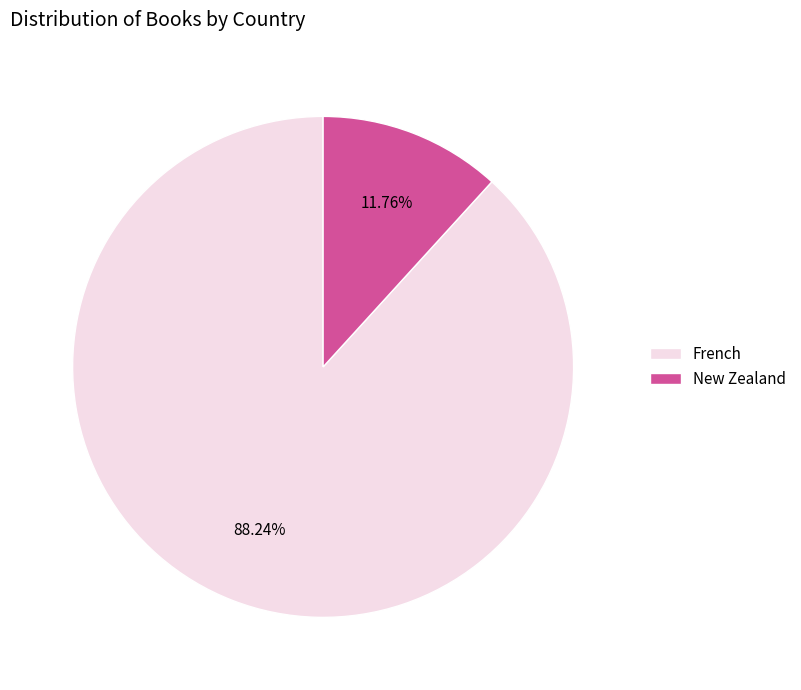

Is it true that New Zealand is 22% of the pie?

False